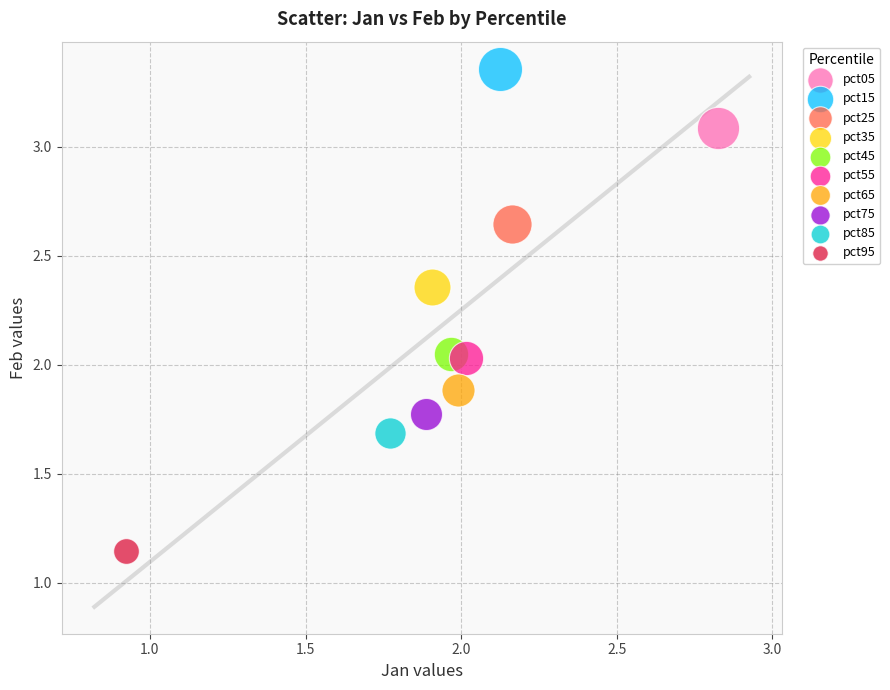

What are all the series names shown in the legend?

pct05, pct15, pct25, pct35, pct45, pct55, pct65, pct75, pct85, pct95